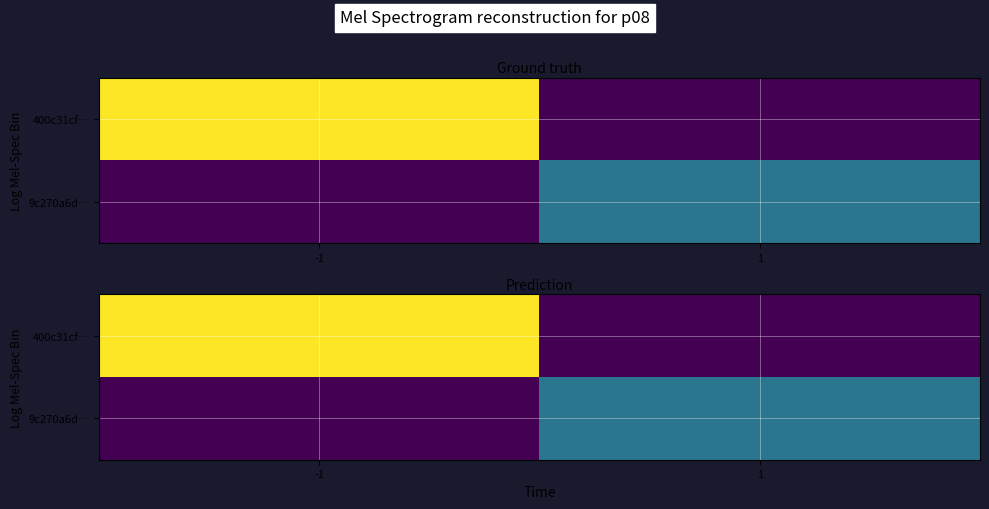

At which label does 9c270a6d… reach its peak?

1